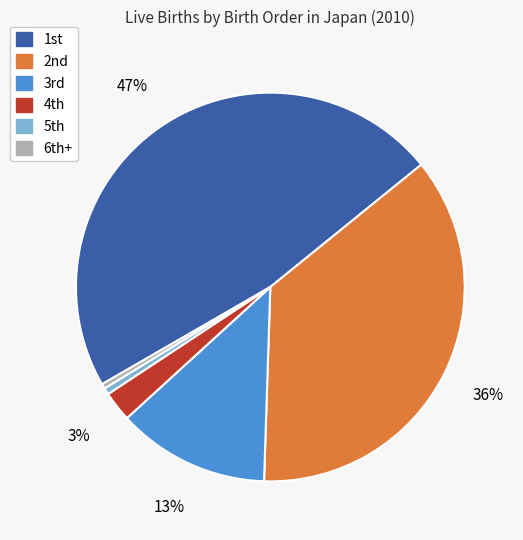

Is there a majority slice in this chart?

No